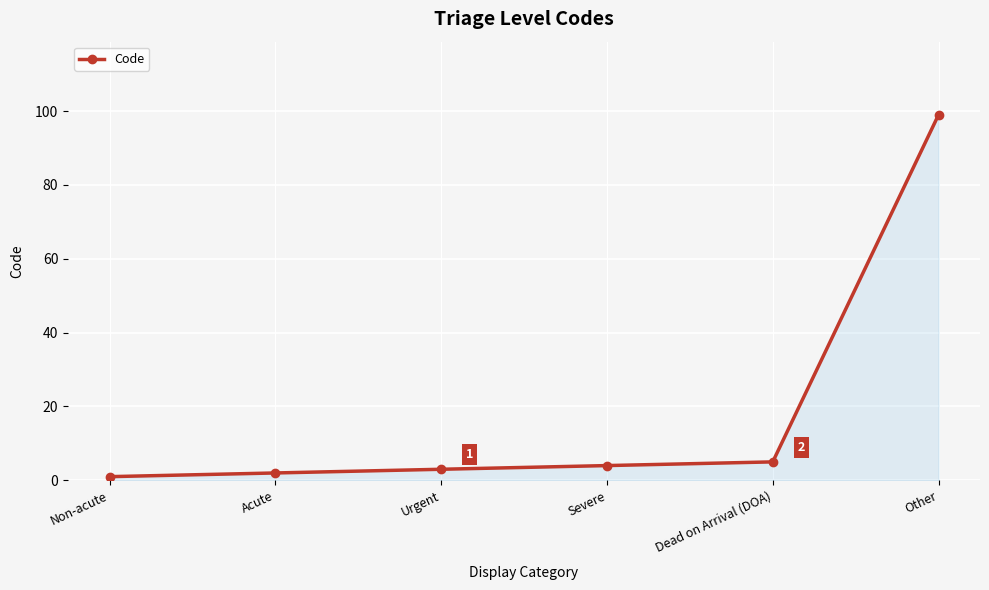

Does the chart display data point markers on the line(s)?

Yes